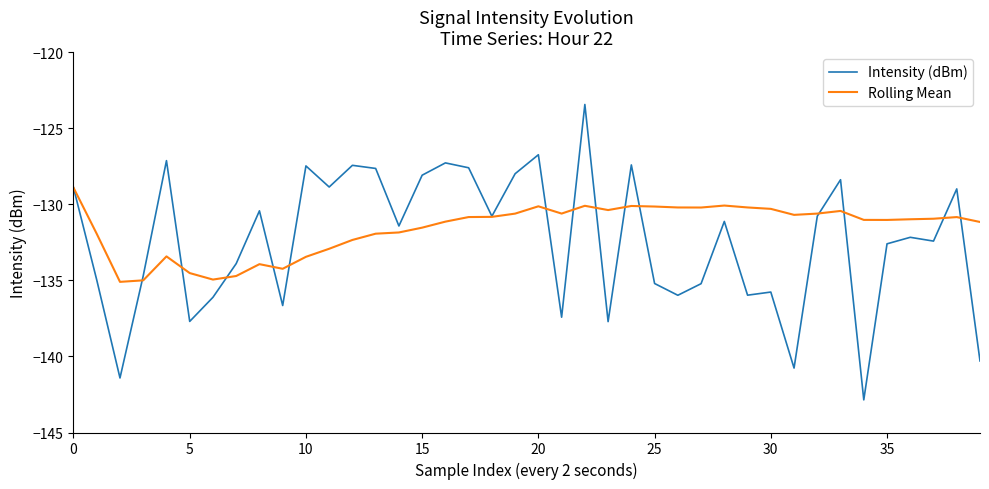

What is the smallest value displayed?

-142.9